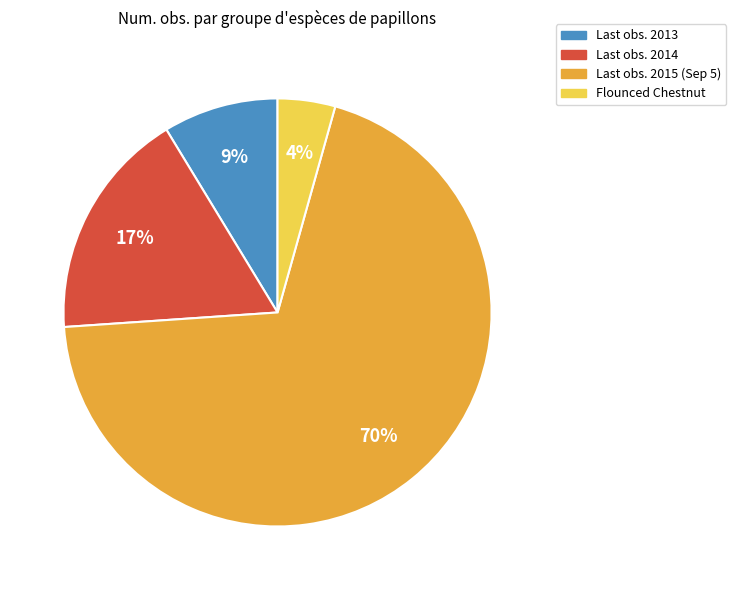

Which slice is the largest?

Last obs. 2015 (Sep 5)